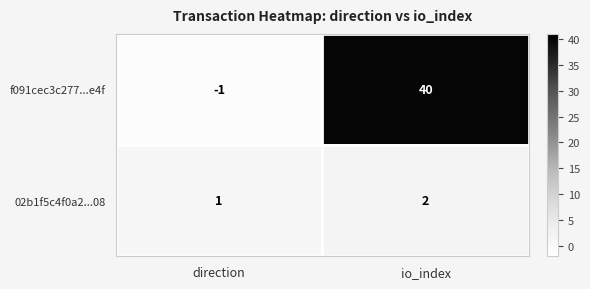

Which category has the highest value across all series?

io_index